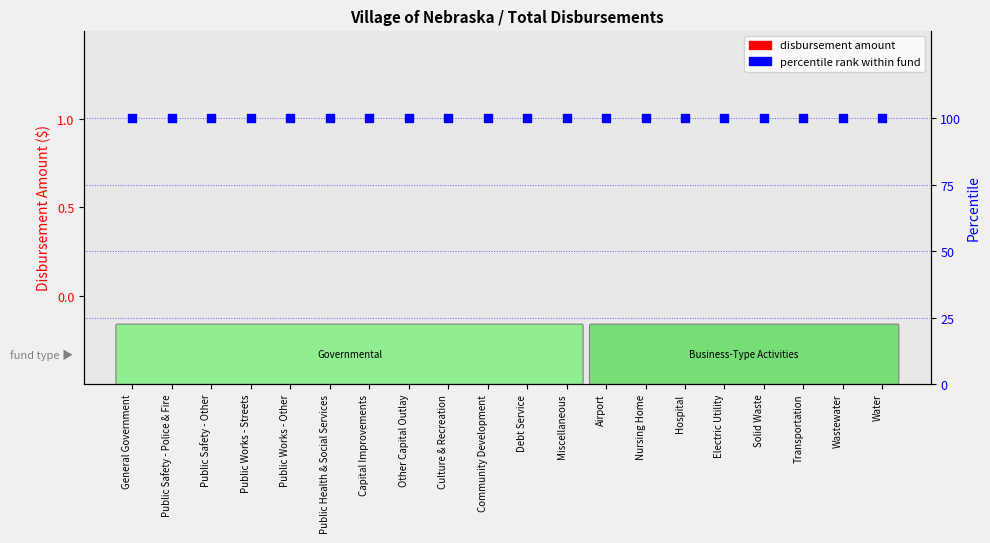

What are all the series names shown in the legend?

disbursement amount, percentile rank within fund